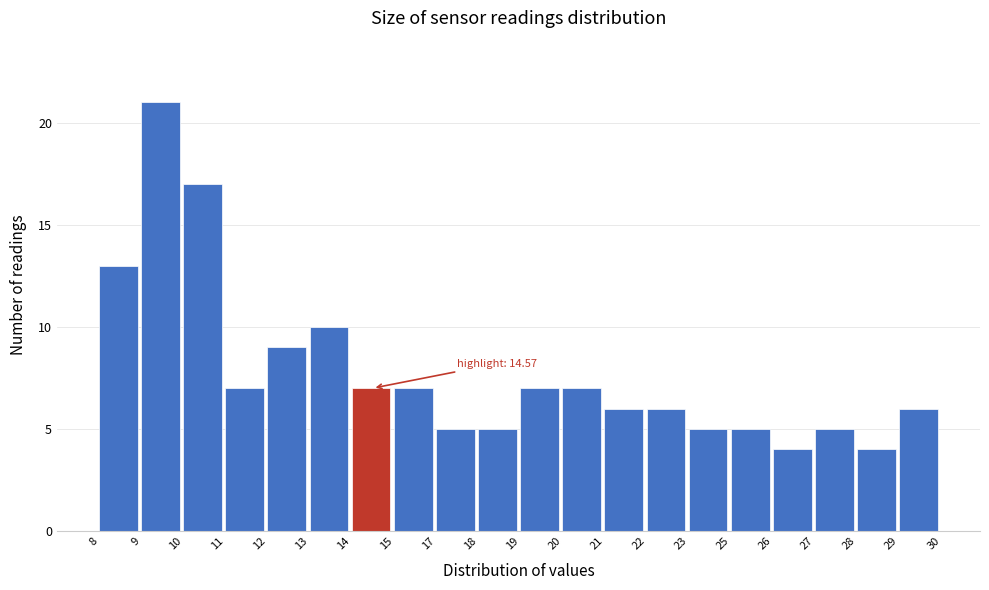

Reading right to left, list all the values displayed in this chart.

6	4	5	4	5	5	6	6	7	7	5	5	7	7	10	9	7	17	21	13